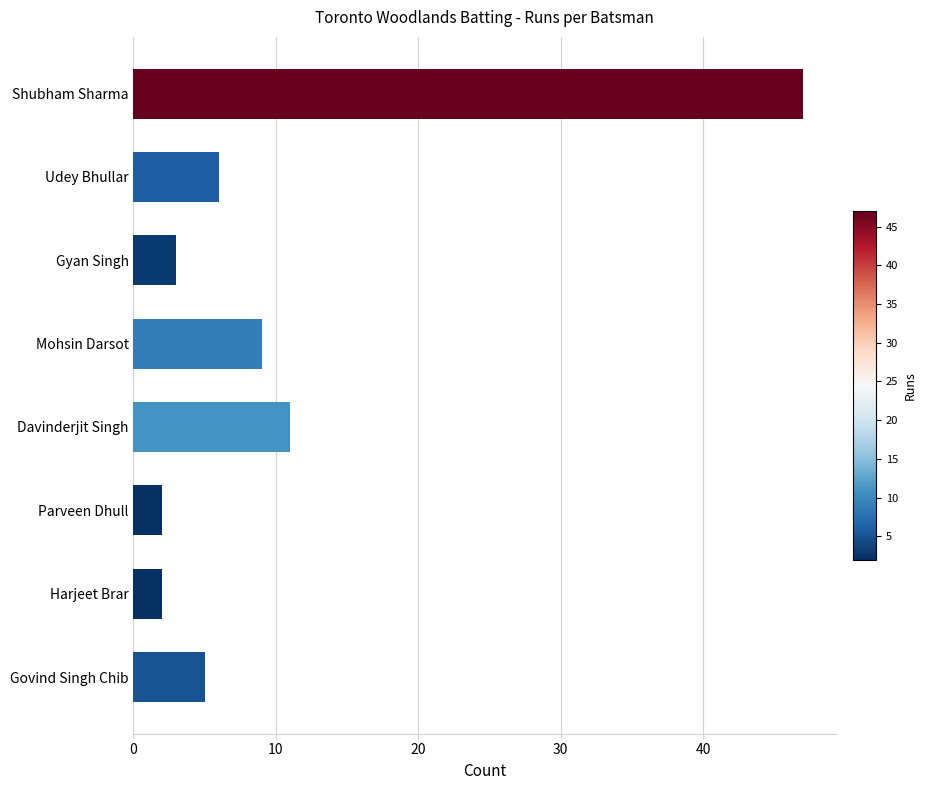

Where is the data nearest to the value 24?

Davinderjit Singh